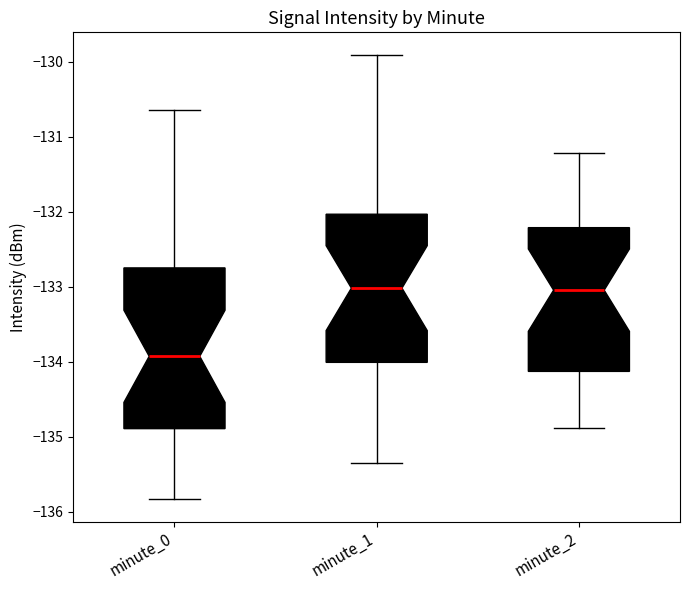

Which box has the lowest median line?

minute_0